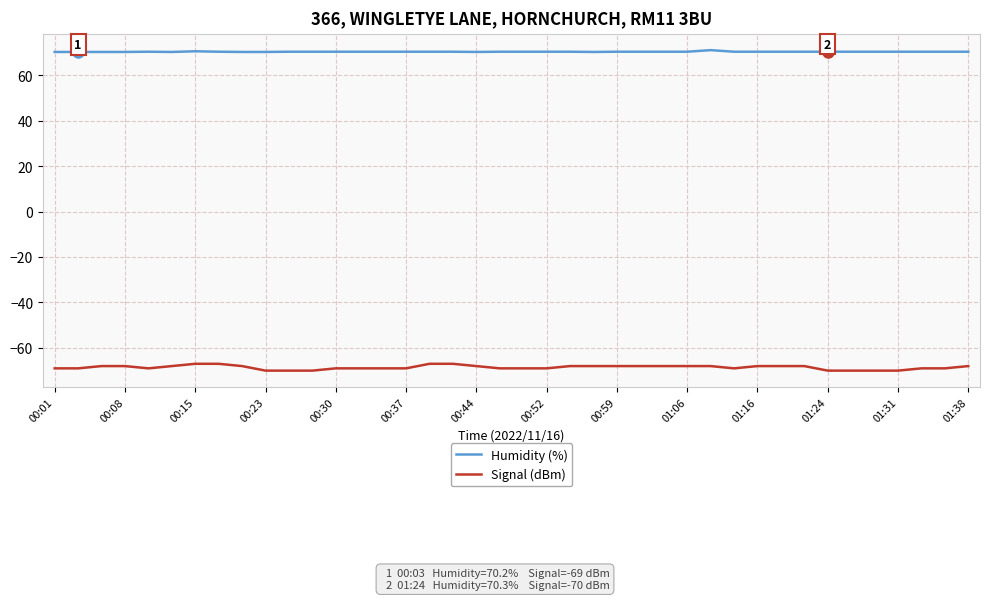

What is the maximum value for Signal (dBm)?

-67.0